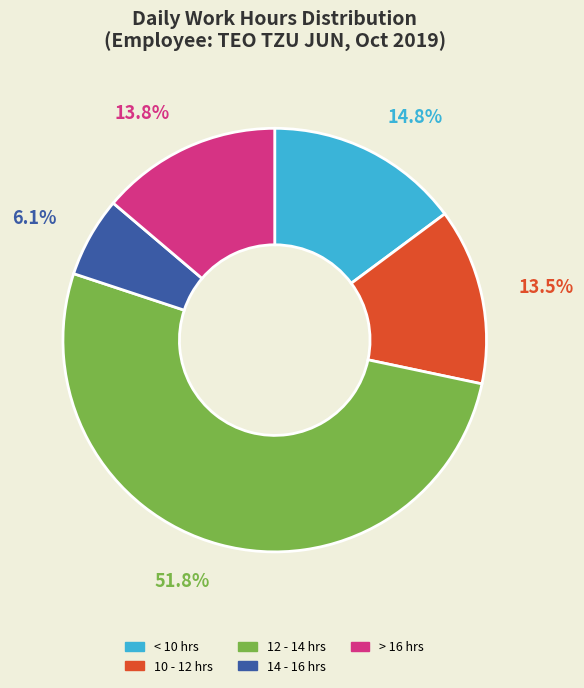

How many segments does this pie chart have?

5